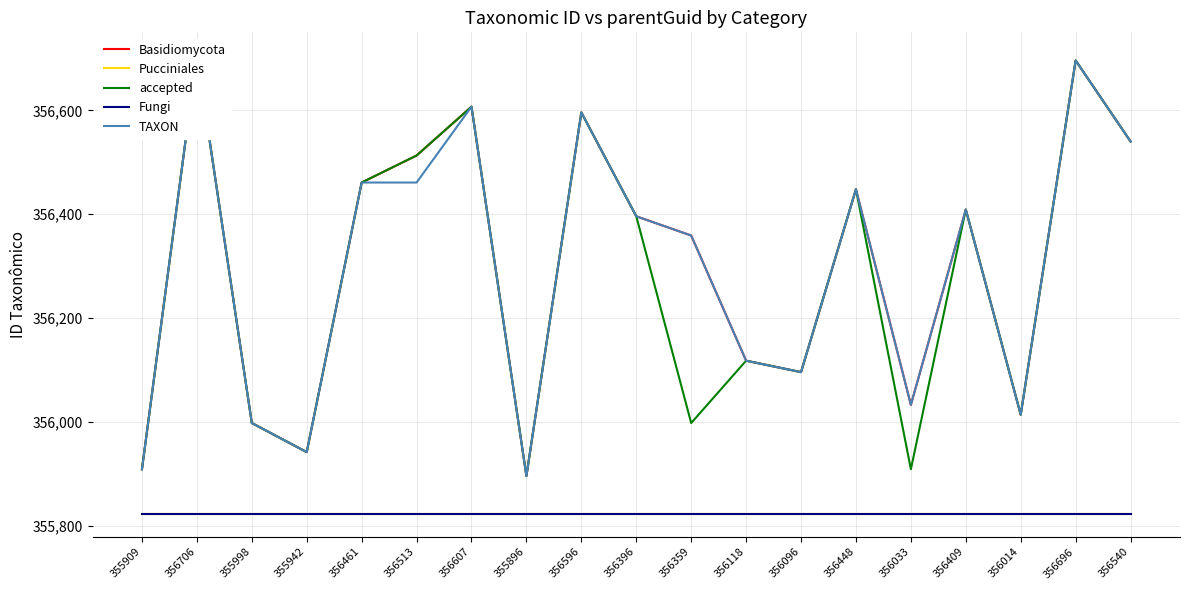

The accepted series shows 355909 at 355909. True or false?

True